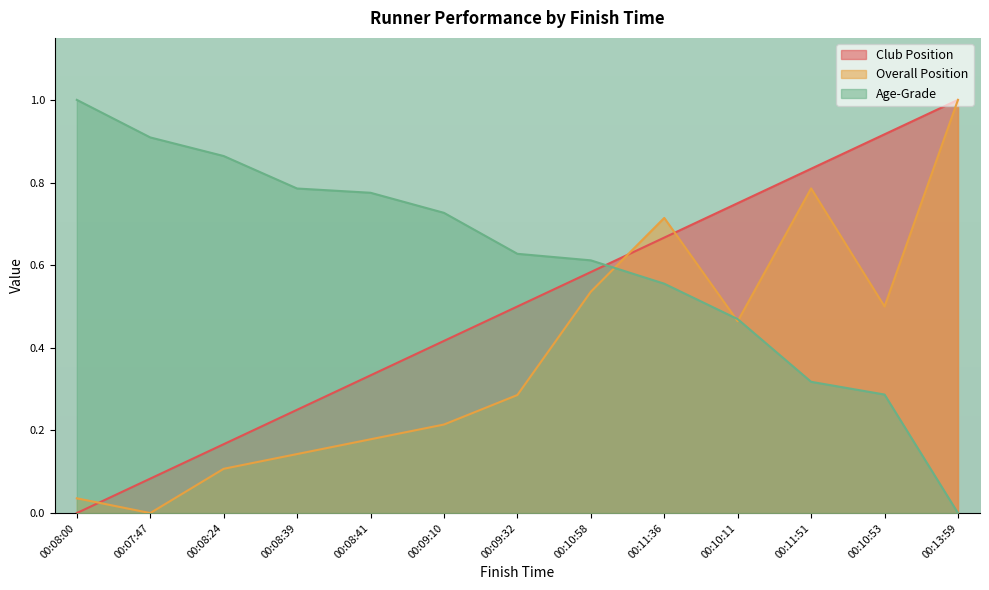

Read the Age-Grade value at 00:08:24.

0.9